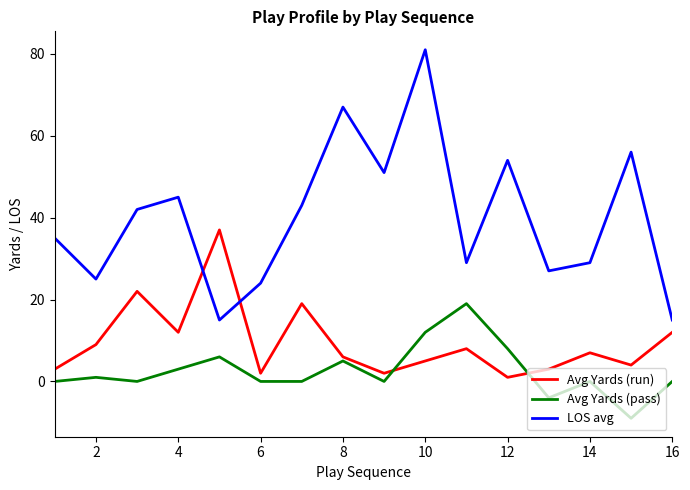

Which series has the largest range (max minus min)?

LOS avg